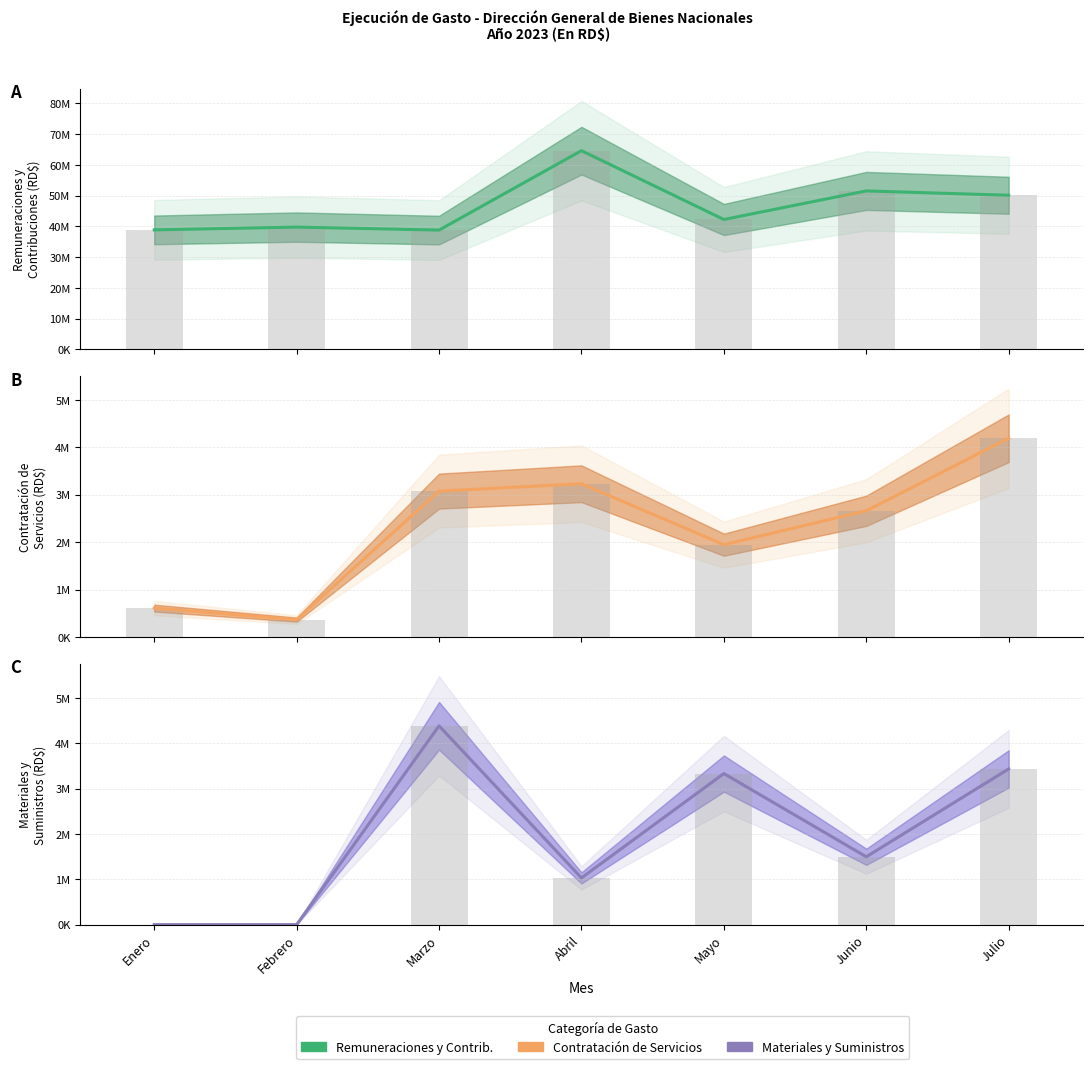

List the labels in order of CONTRATACION DE SERVICIOS value, smallest first.

Febrero, Enero, Mayo, Junio, Marzo, Abril, Julio